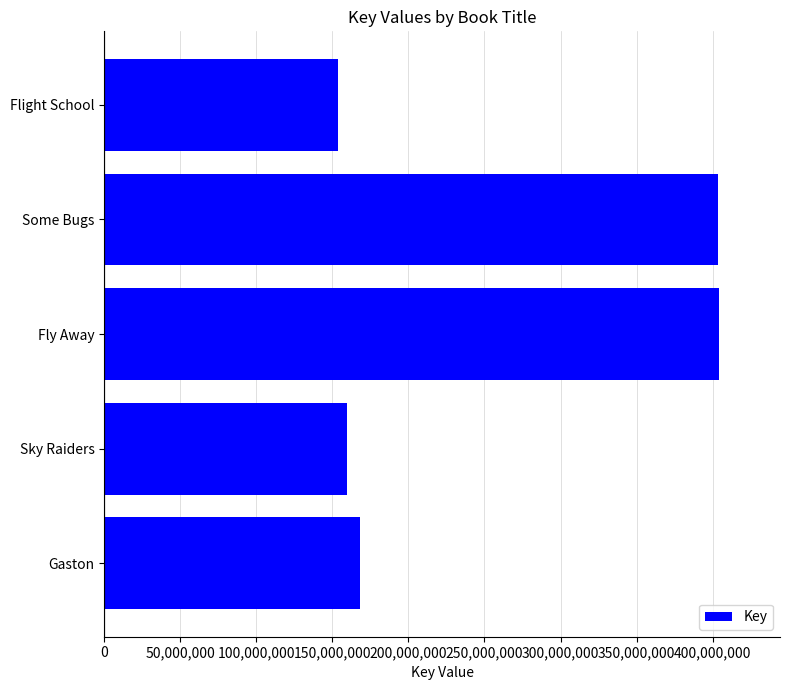

What is the smallest value displayed?

153896366